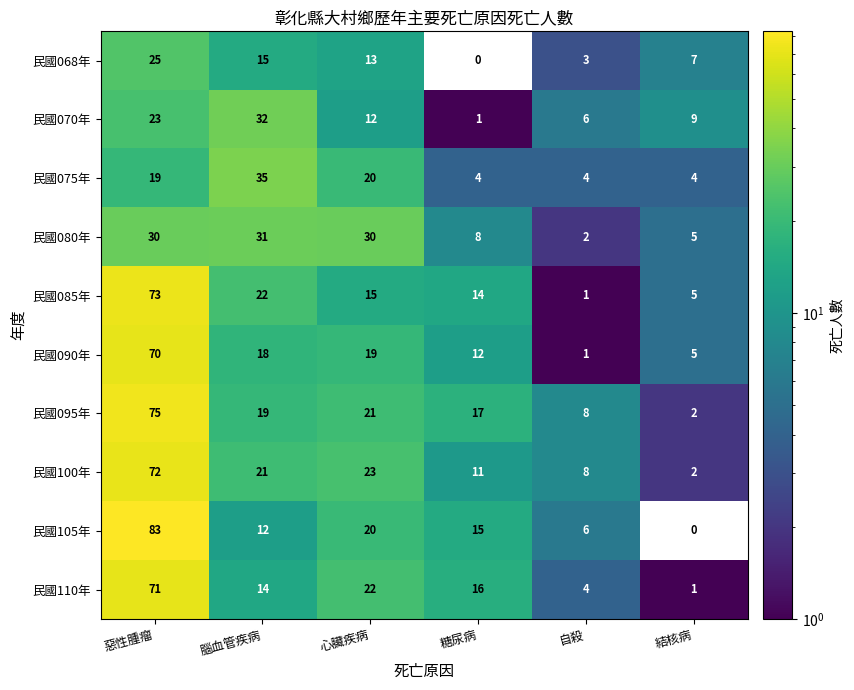

Which series has the largest total across all categories?

民國095年